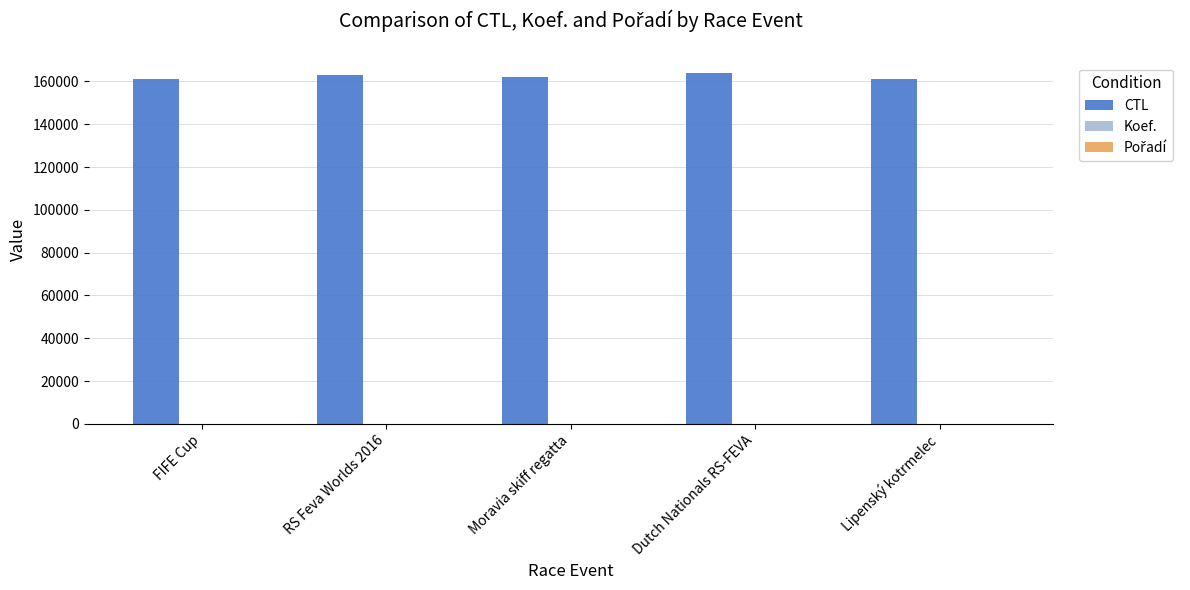

What is the total value across all series at RS Feva Worlds 2016?

163341